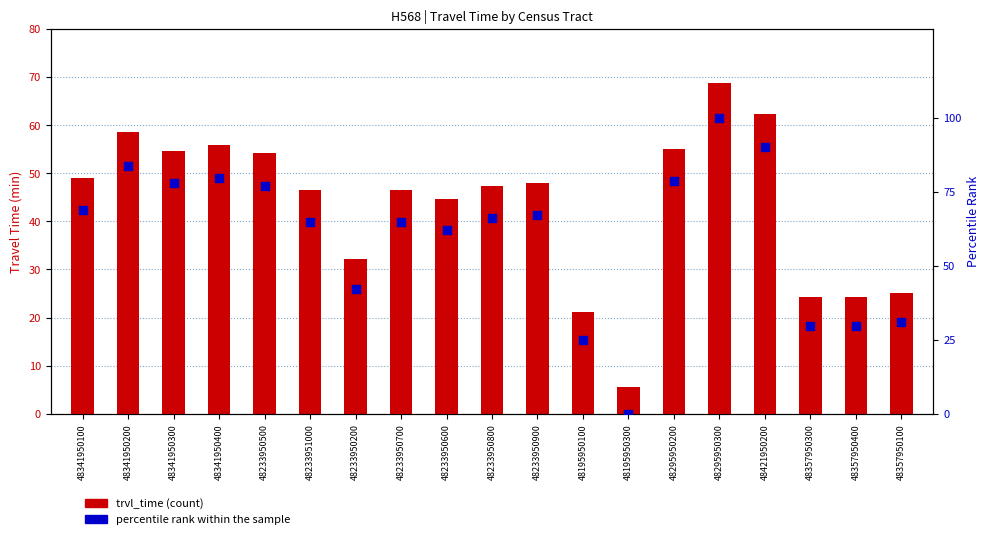

Is the value of percentile rank within sample at 48295950200 greater than the value of trvl_time at 48233950800?

Yes